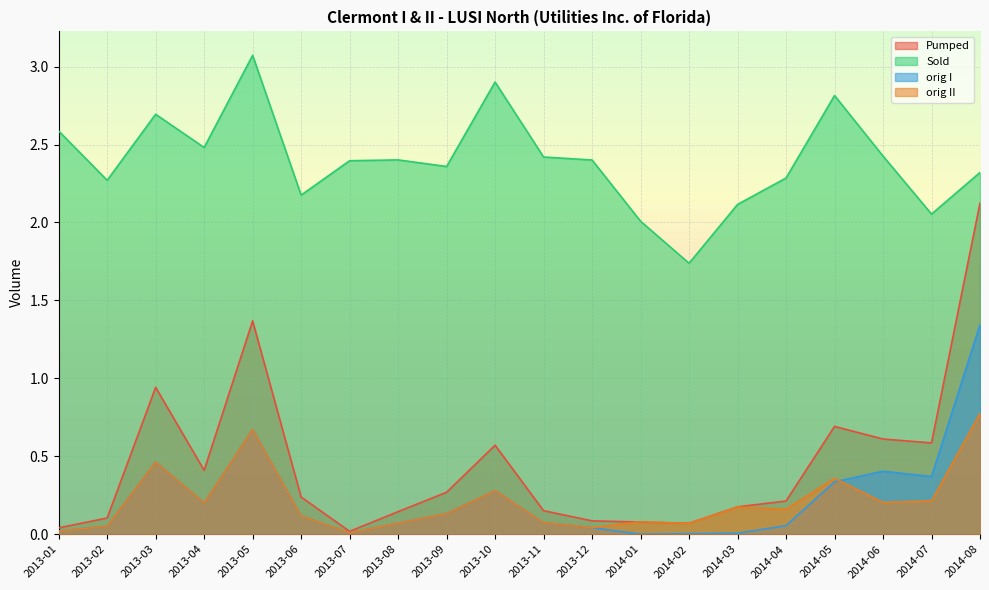

List the labels in order of orig II value, smallest first.

2013-07, 2013-01, 2013-12, 2013-02, 2014-02, 2013-08, 2013-11, 2014-01, 2013-06, 2013-09, 2014-04, 2014-03, 2013-04, 2014-06, 2014-07, 2013-10, 2014-05, 2013-03, 2013-05, 2014-08